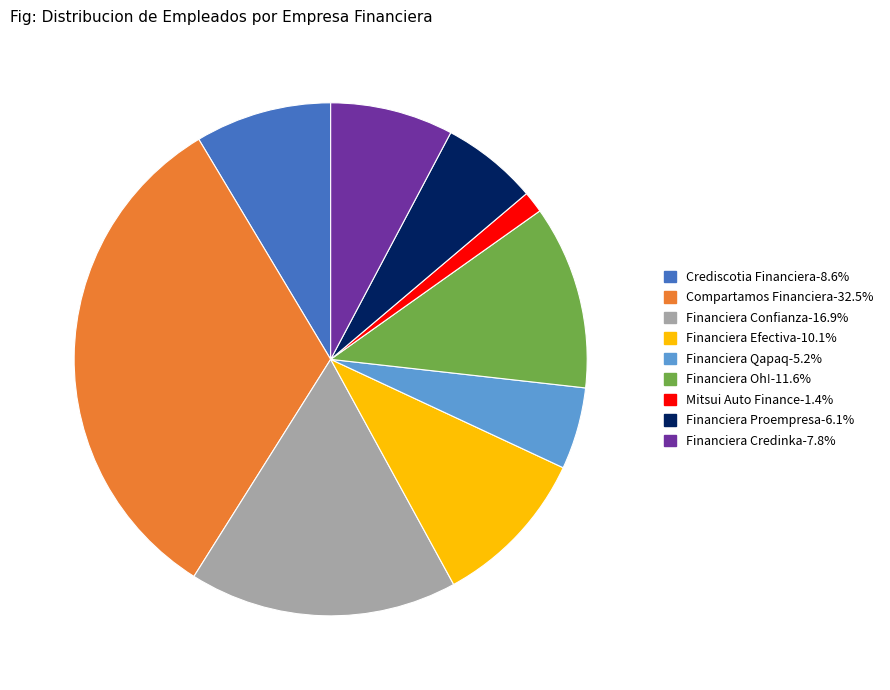

Which slice is the smallest?

Mitsui Auto Finance